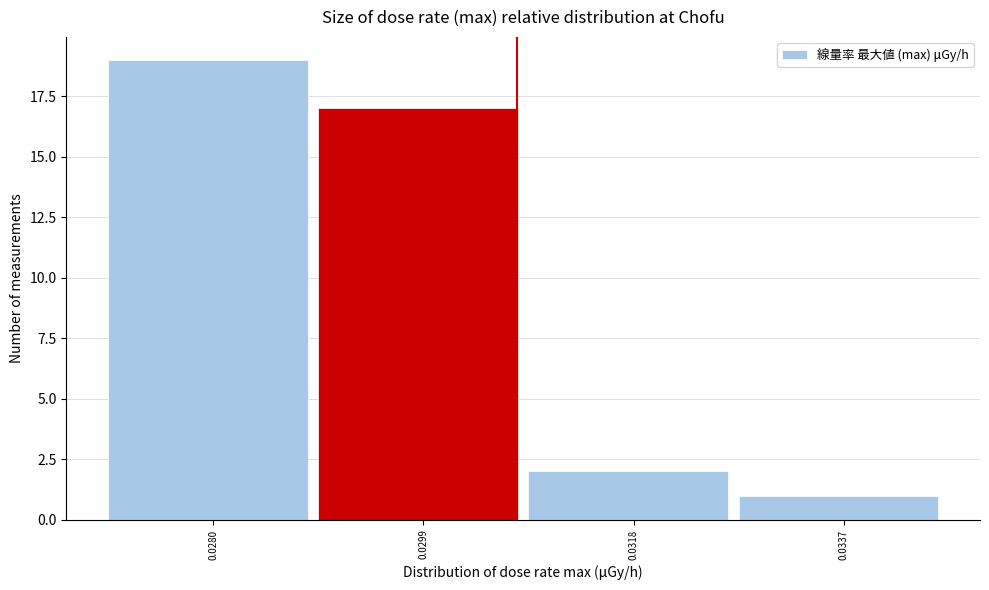

Reading left to right, list all the values displayed in this chart.

19	17	2	1